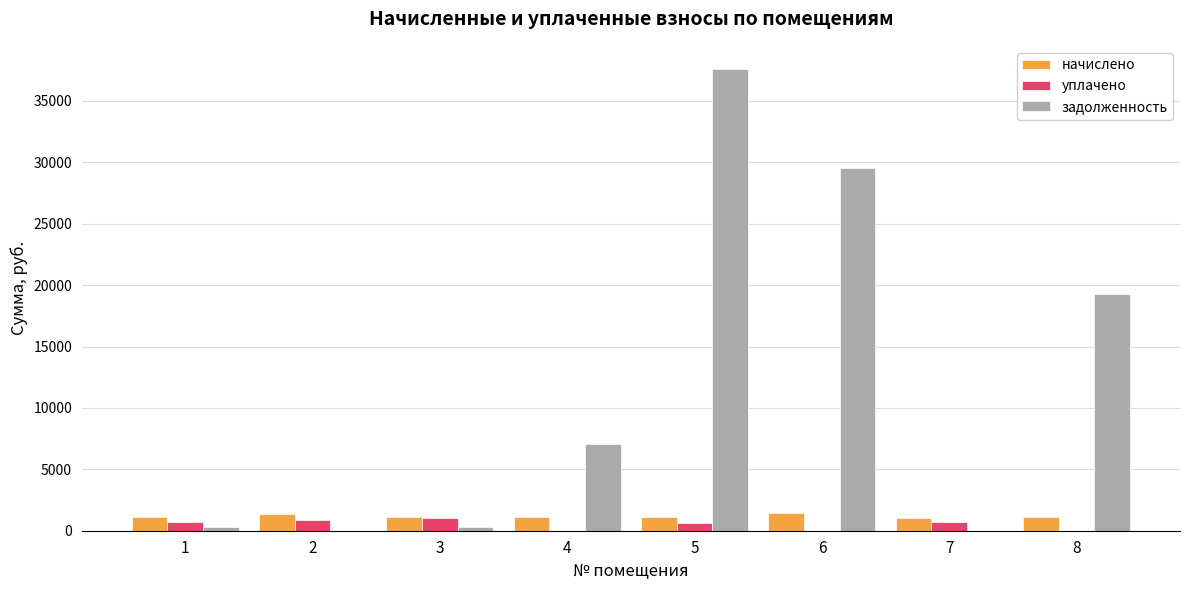

Count the number of categories in the chart.

8